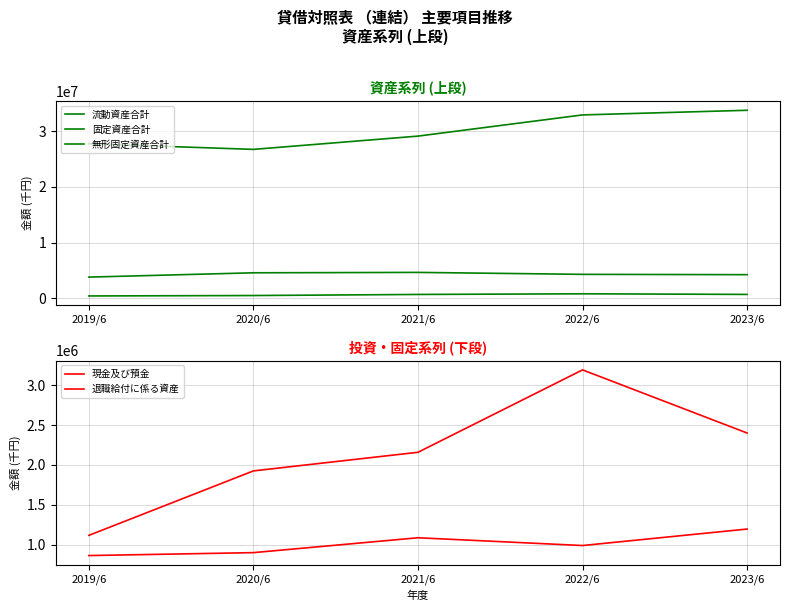

Is this an area chart (filled region under the line)?

No